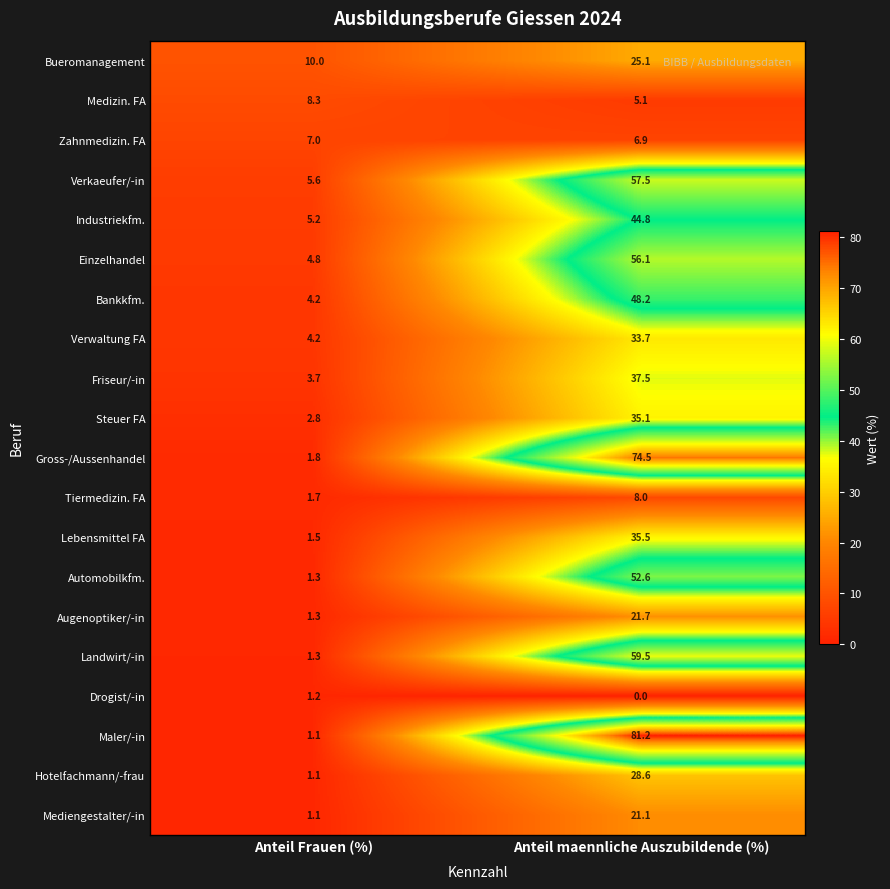

Which series has the largest range (max minus min)?

Maler/-in